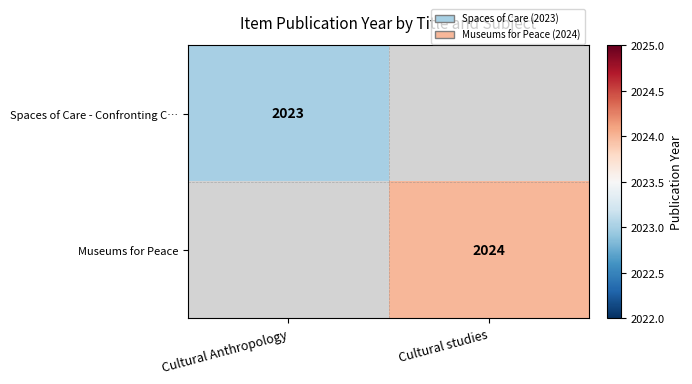

Is it true that Spaces of Care - Confronting C… equals 522 at Cultural Anthropology?

False